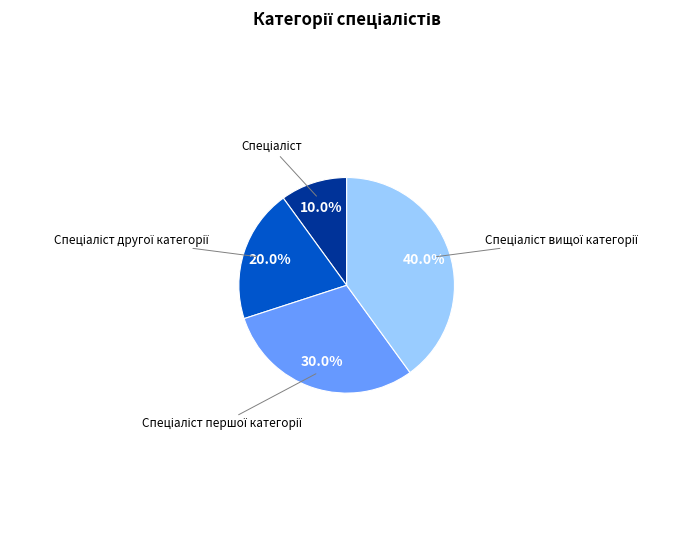

Is there any slice that represents more than half of the pie?

No